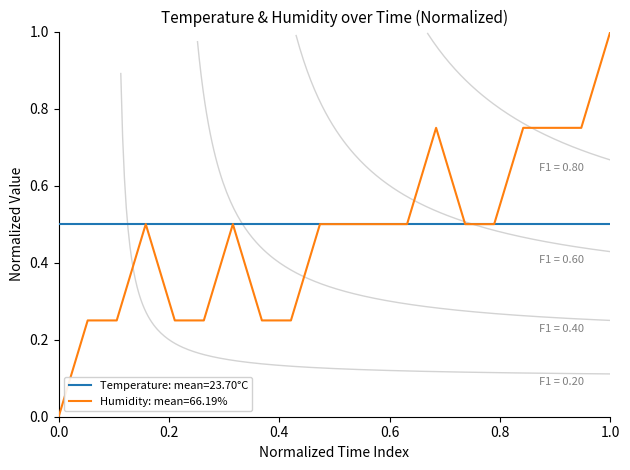

How many values are above zero?

19